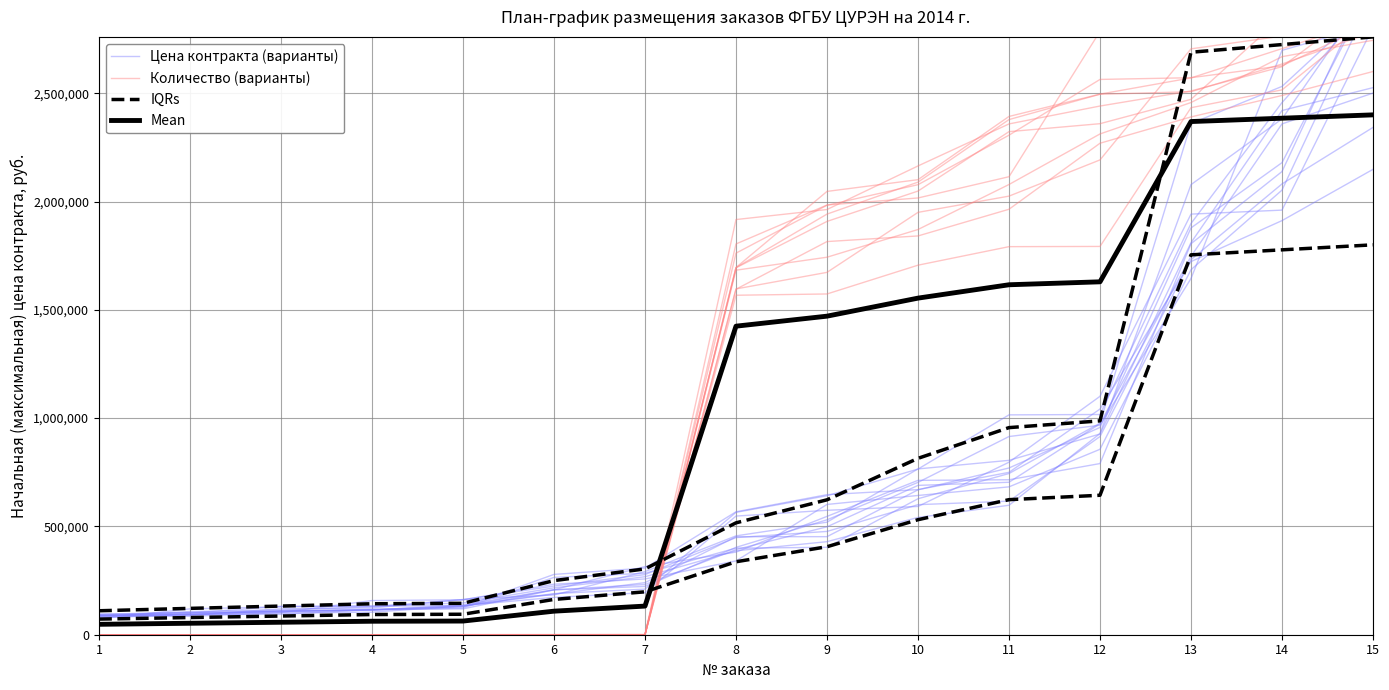

Reading left to right, list all the values displayed in this chart.

Цена контракта (варианты): 1=88946.1	2=100018.1	3=131069.1	4=131660.8	5=134418.1	6=172435.2	7=194105.7	8=547791.2	9=574463.3	10=592261.3	11=796503.9	12=1100611.6	13=1941828.0	14=1960260.3	15=2804760.6
Количество (варианты): 1=27.1	2=45.6	3=114.6	4=127.6	5=149.3	6=199.1	7=253.2	8=1693978.4	9=1908141.2	10=2048202.9	11=2322512.6	12=2359270.9	13=2471633.4	14=2851877.6	15=2856526.5
IQRs: 1=110614.6	2=121676.1	3=132312.1	4=142948.1	5=144933.5	6=249875.6	7=303764.8	8=516485.2	9=622845.4	10=814317.2	11=956130.8	12=987329.8	13=2689093.2	14=2724546.6	15=2760000.0
Mean: 1=48109.2	2=52934.4	3=57574.6	4=62214.8	5=63093.9	6=108736.7	7=132182.7	8=1424447.8	9=1470707.2	10=1553971.7	11=1615645.6	12=1629226.2	13=2369139.2	14=2384569.6	15=2400000.0